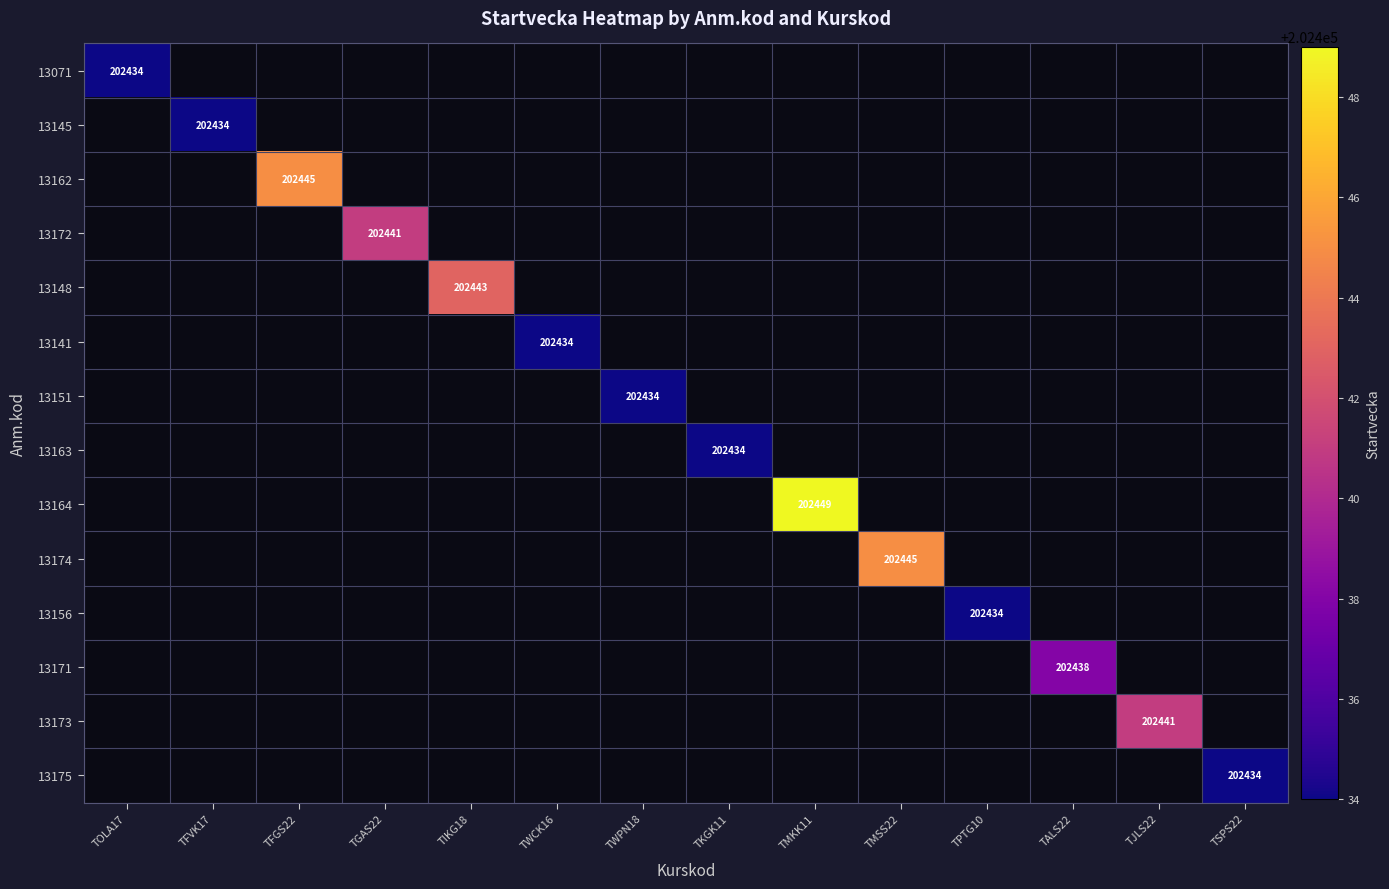

Between TWCK16 and TMKK11, which is larger?

TMKK11